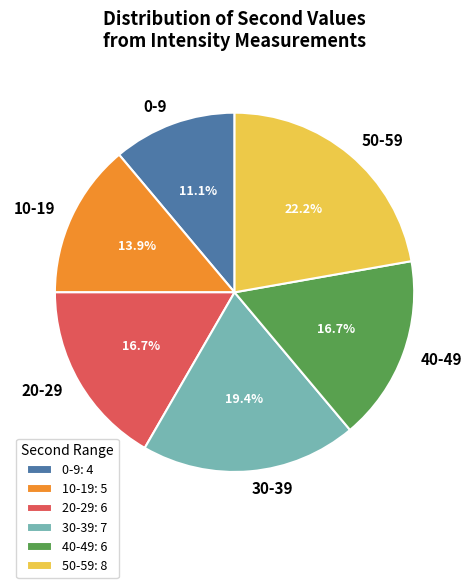

Between 40-49 and 30-39, which is larger?

30-39